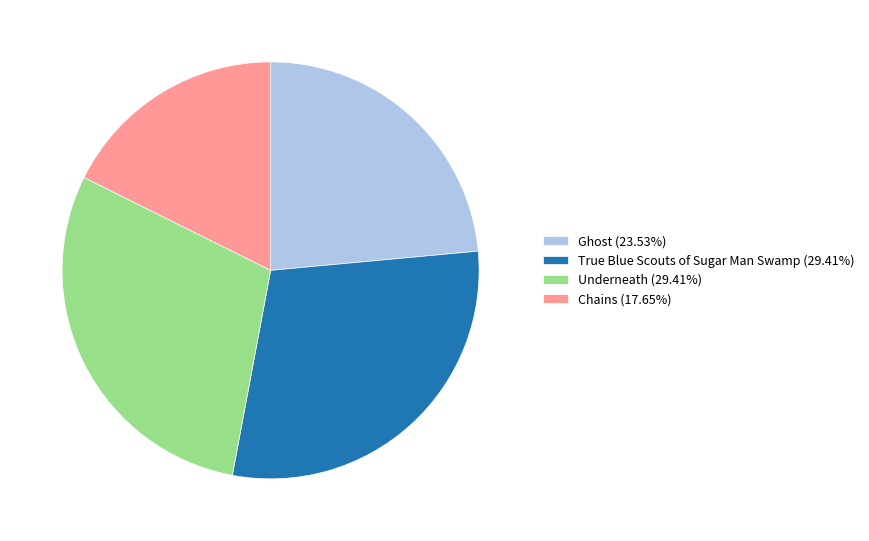

What is the ratio of the value at Ghost (23.53%) to the value at Underneath (29.41%)?

0.8